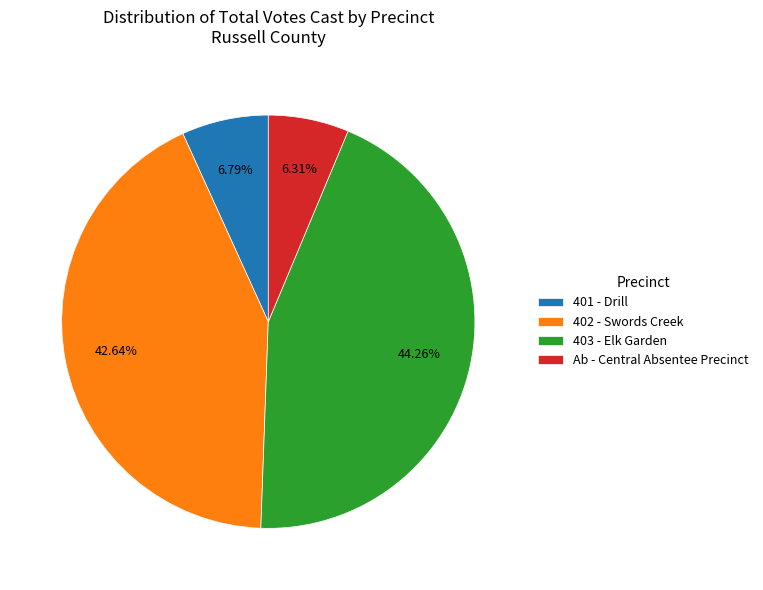

Which slice is the largest?

403 - Elk Garden